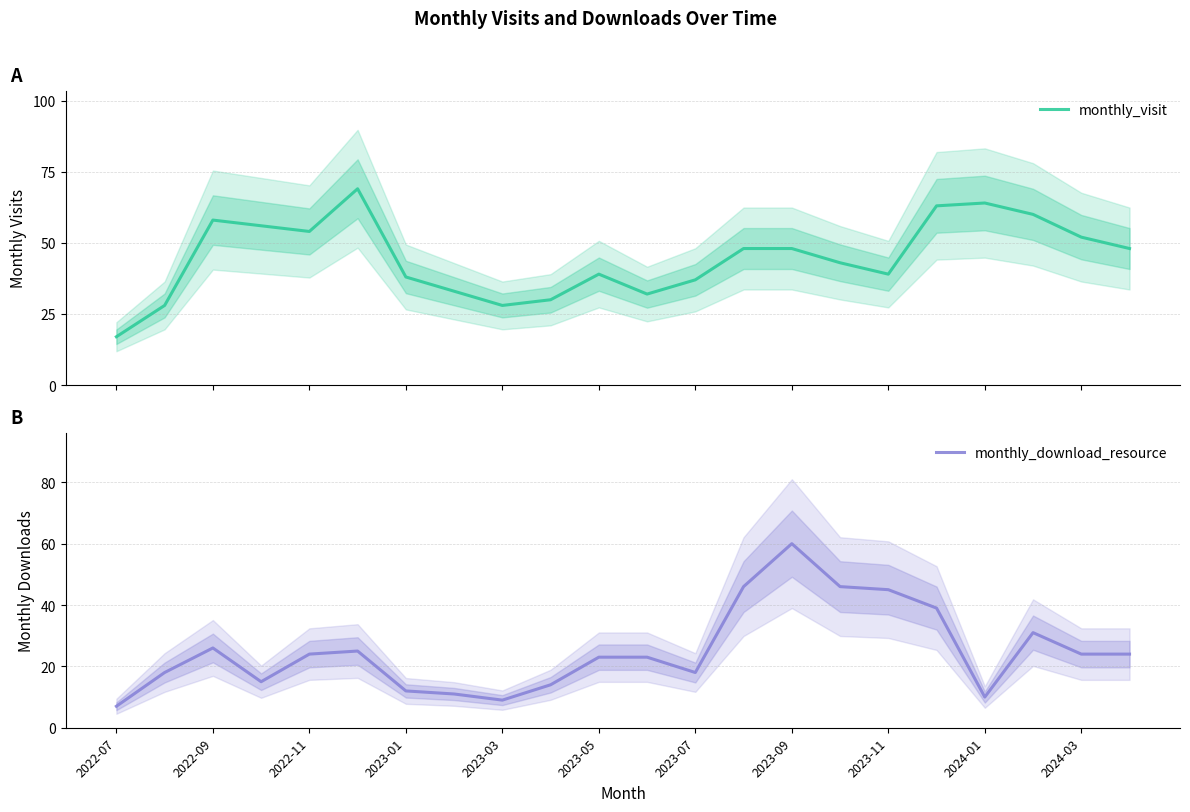

How many times do monthly_download_resource and monthly_visit cross each other?

2